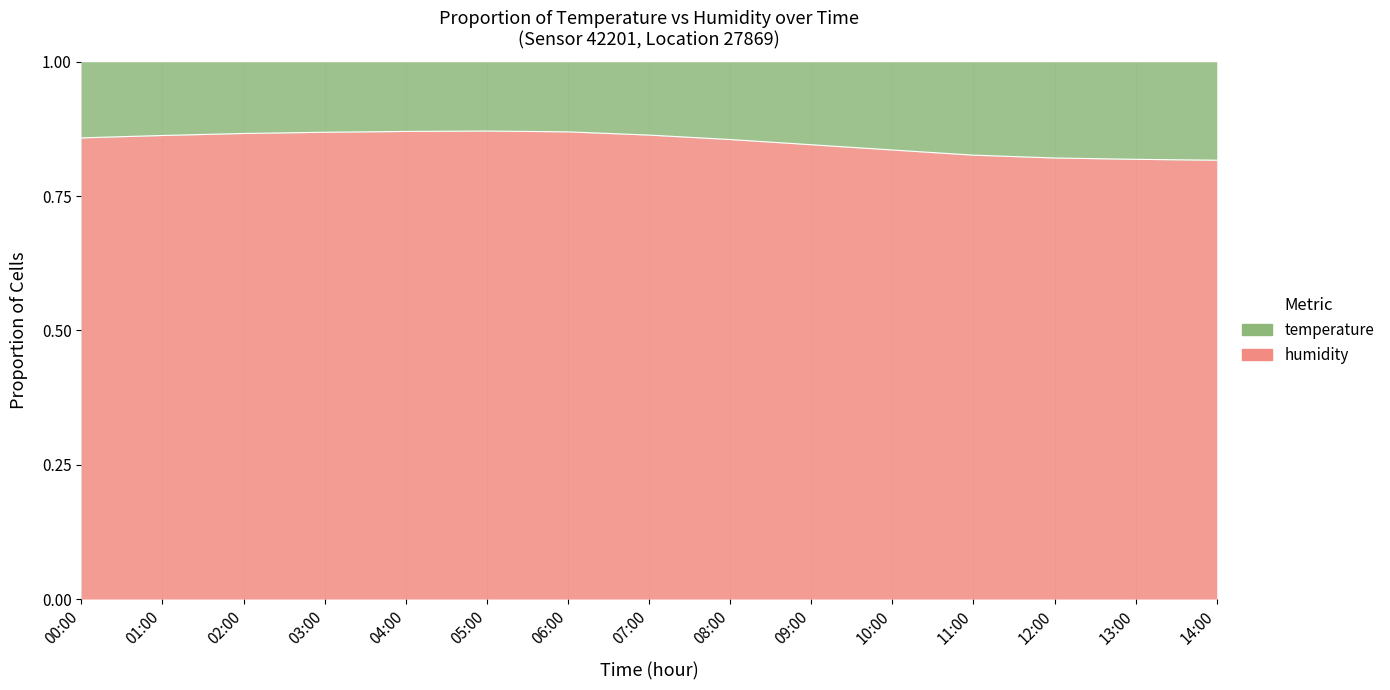

The chart shows a value of 1.2 at 00:00. True or false?

False